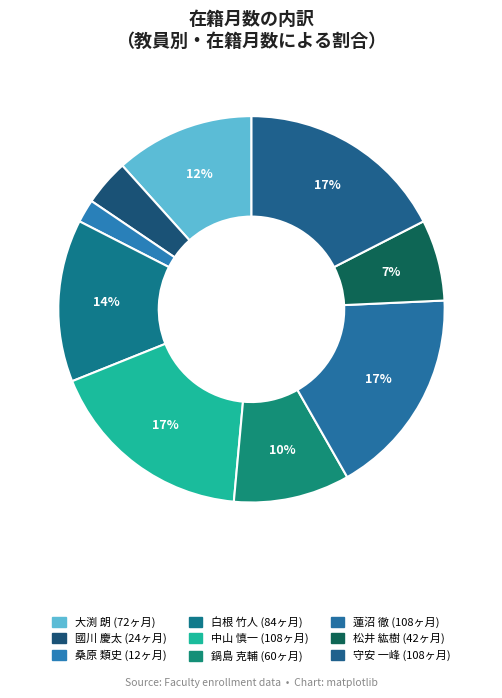

What percentage is the 松井 紘樹 slice, to the nearest percent?

7%